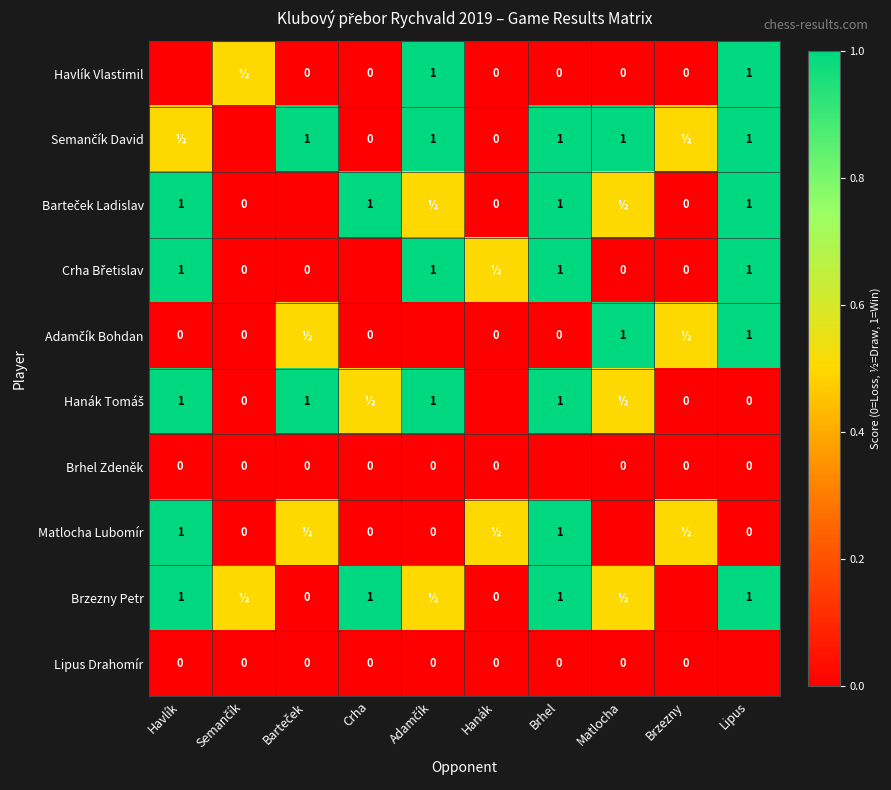

The value of Matlocha Lubomír at Havlík is 1.0. True or false?

True